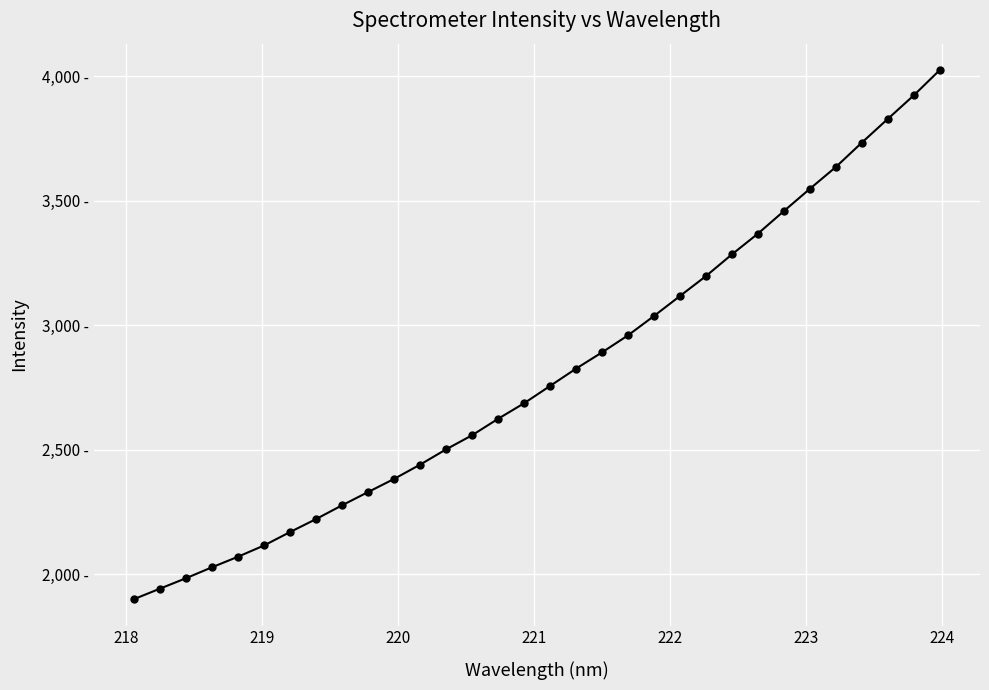

Does the chart have visible grid lines?

Yes